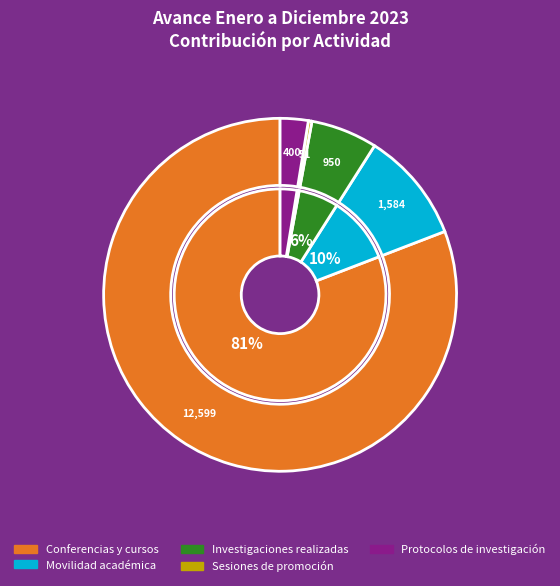

Is the sum of COMPONENTE 02 Investigaciones and ACTIVIDAD 02-11 Protocolos investigación greater than half?

No